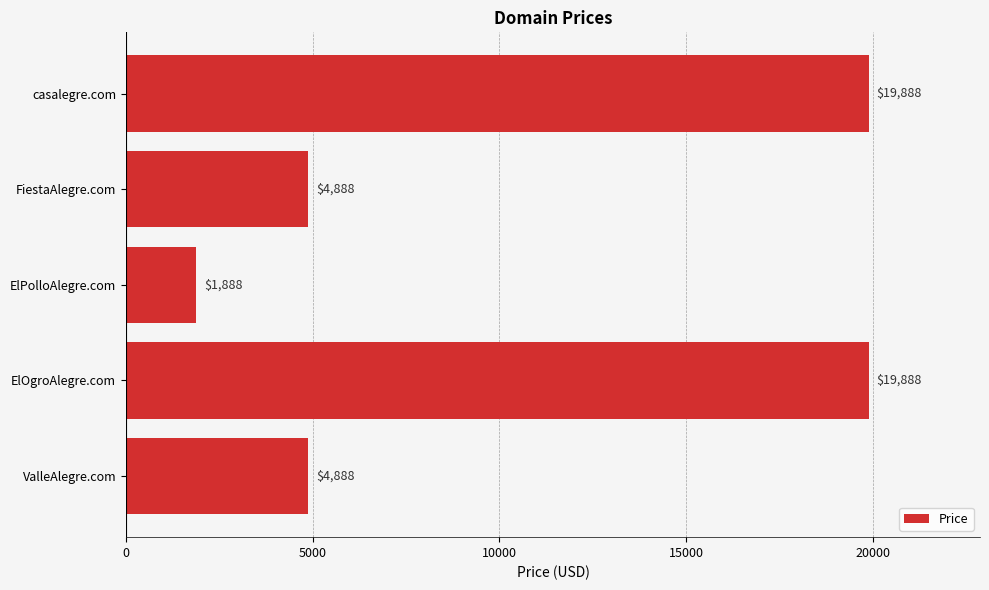

What is the approximate value at ElPolloAlegre.com?

1888